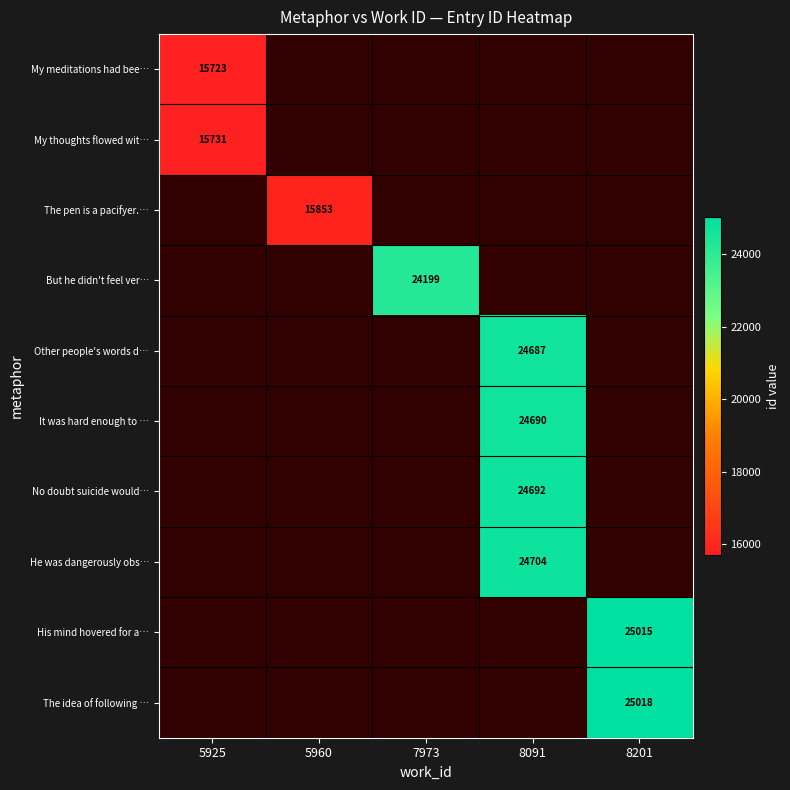

The No doubt suicide would… series shows 24692 at 8091. True or false?

True